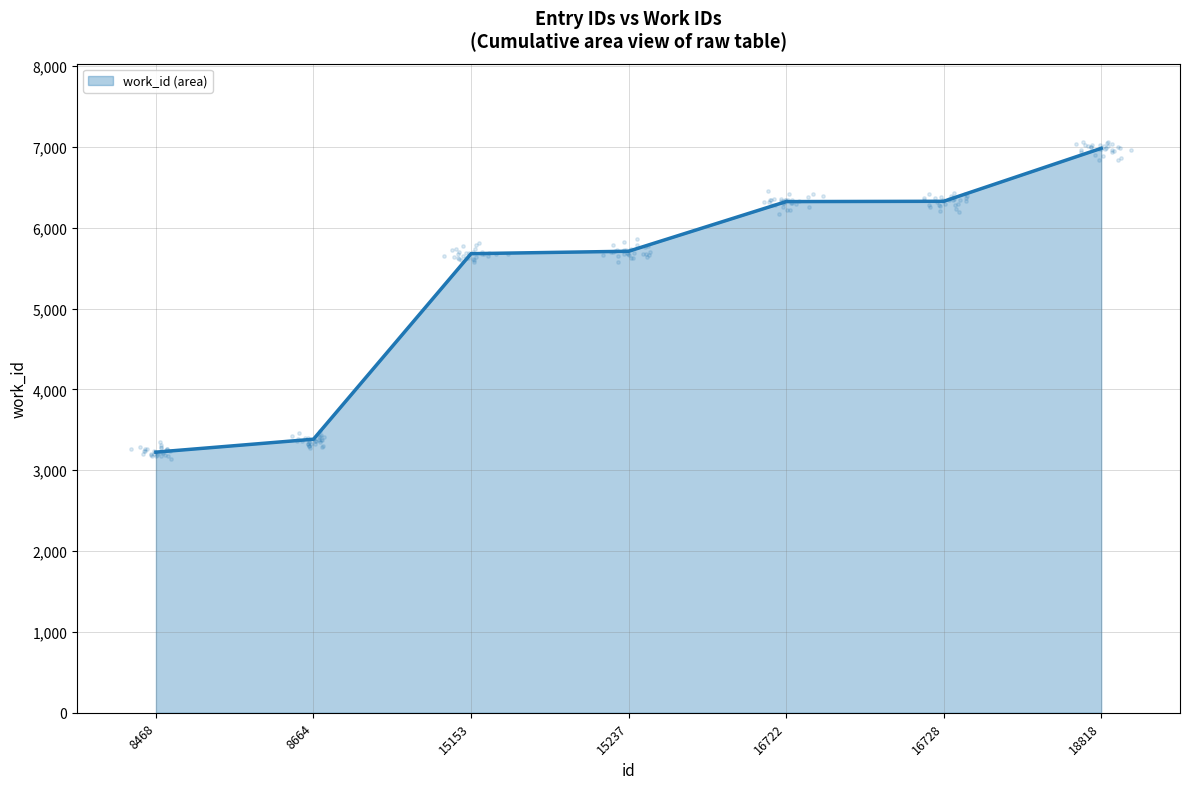

What is the ratio of the value at 8664 to the value at 15153?

0.6